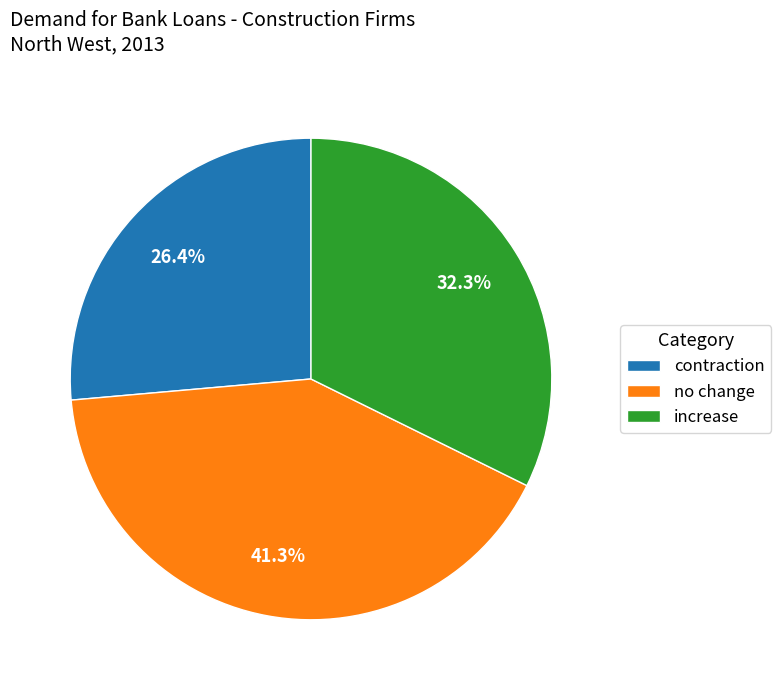

Does any single category account for the majority?

No